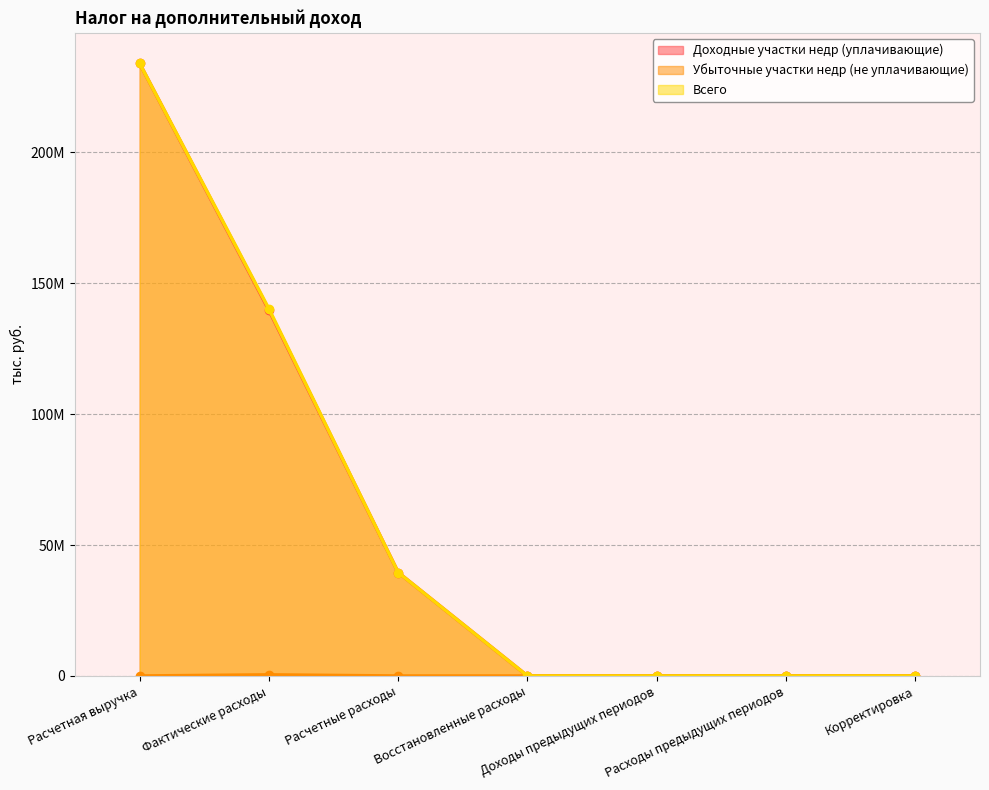

True or false: Убыточные участки недр (не уплачивающие) and Доходные участки недр (уплачивающие) cross at least once.

False